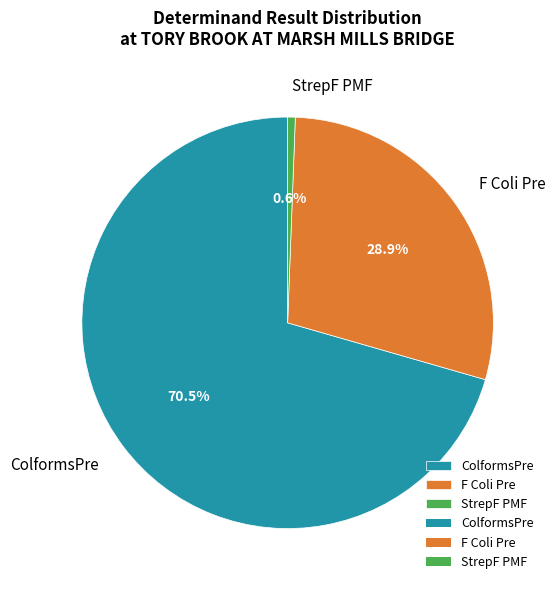

Count the number of slices in the pie.

3